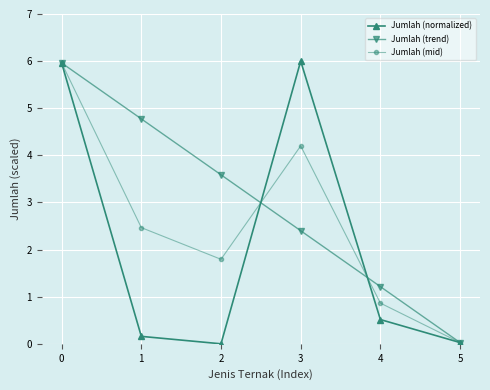

How many categories are shown in the chart?

6